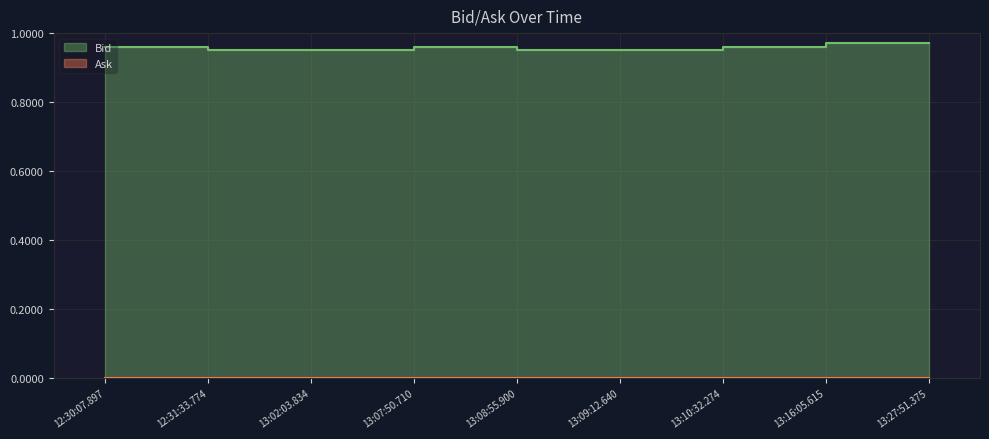

Rank the categories by value from lowest to highest.

12:31:33.774, 13:02:03.834, 13:08:55.900, 13:09:12.640, 12:30:07.897, 13:07:50.710, 13:10:32.274, 13:16:05.615, 13:27:51.375